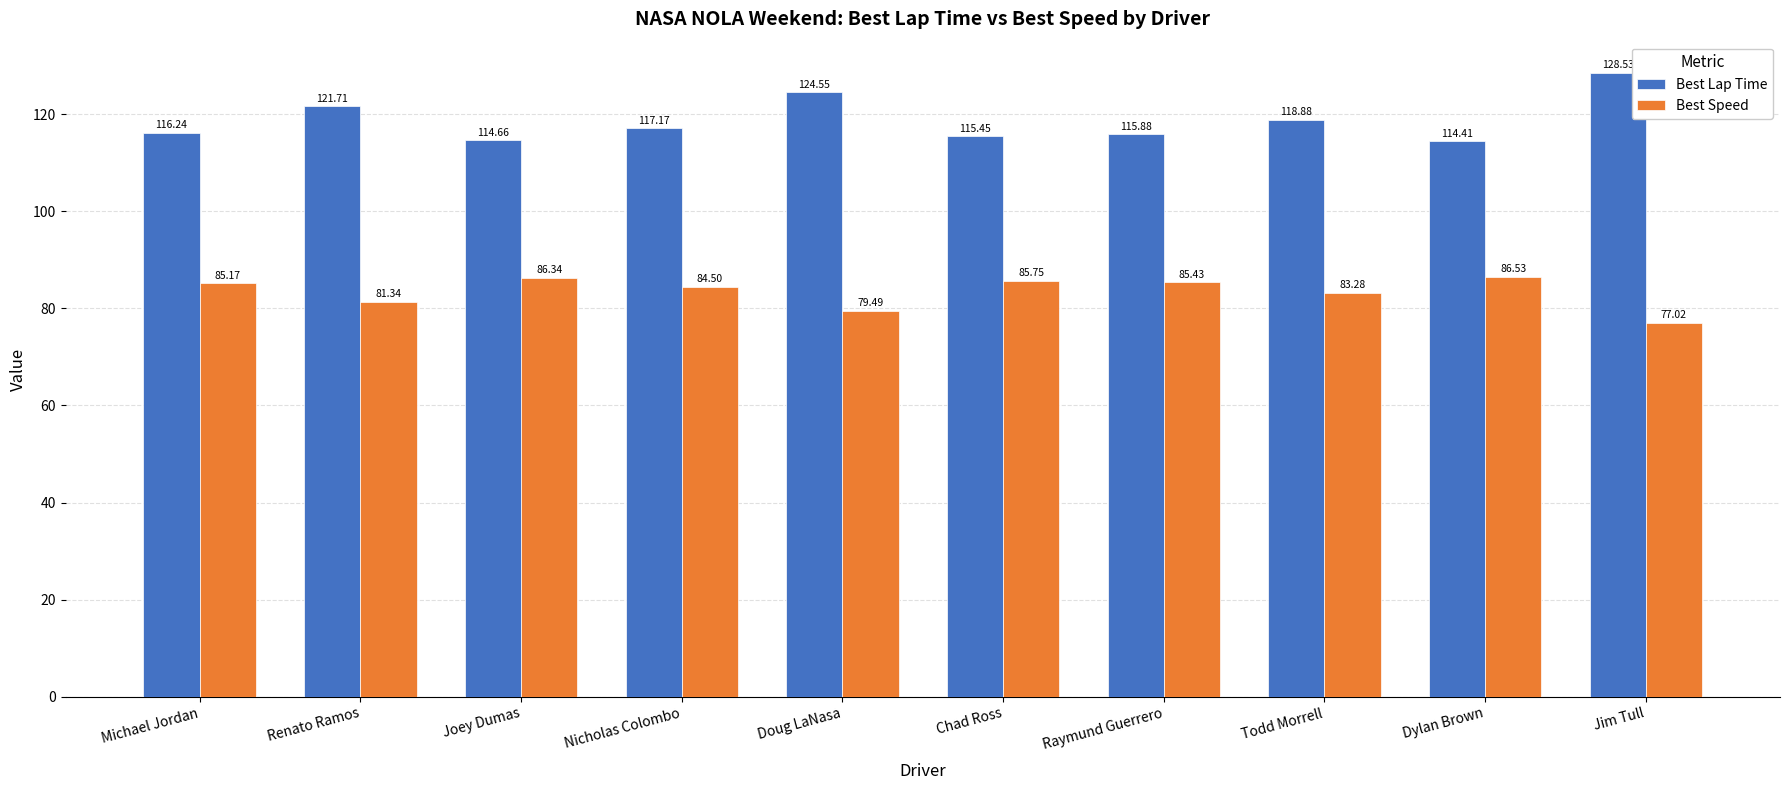

Which series has the largest total across all categories?

Best Lap Time